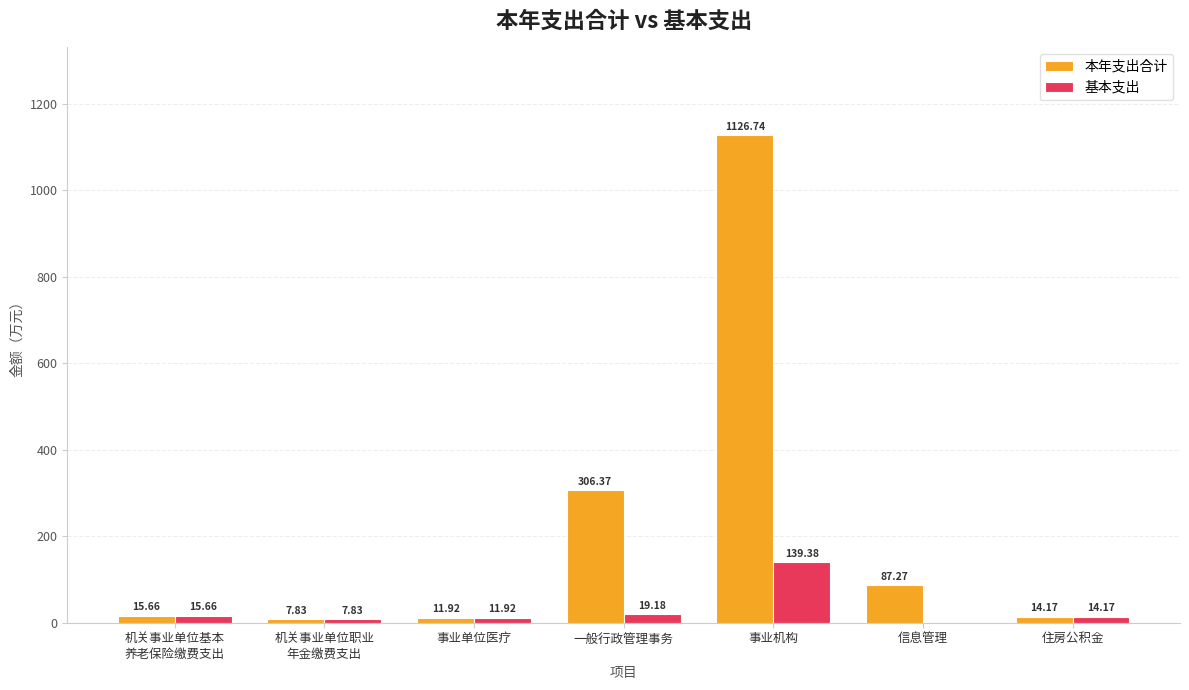

Reading left to right, transcribe all the data shown in this chart.

本年支出合计: 15.7	7.8	11.9	306.4	1126.7	87.3	14.2
基本支出: 15.7	7.8	11.9	19.2	139.4	0.0	14.2